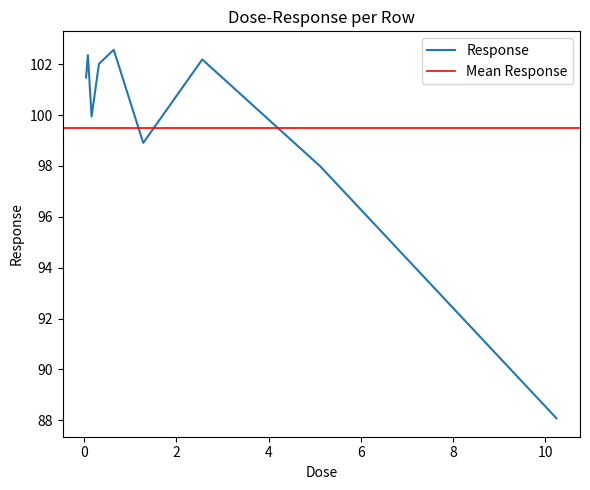

At which label is the value closest to 95?

5.12